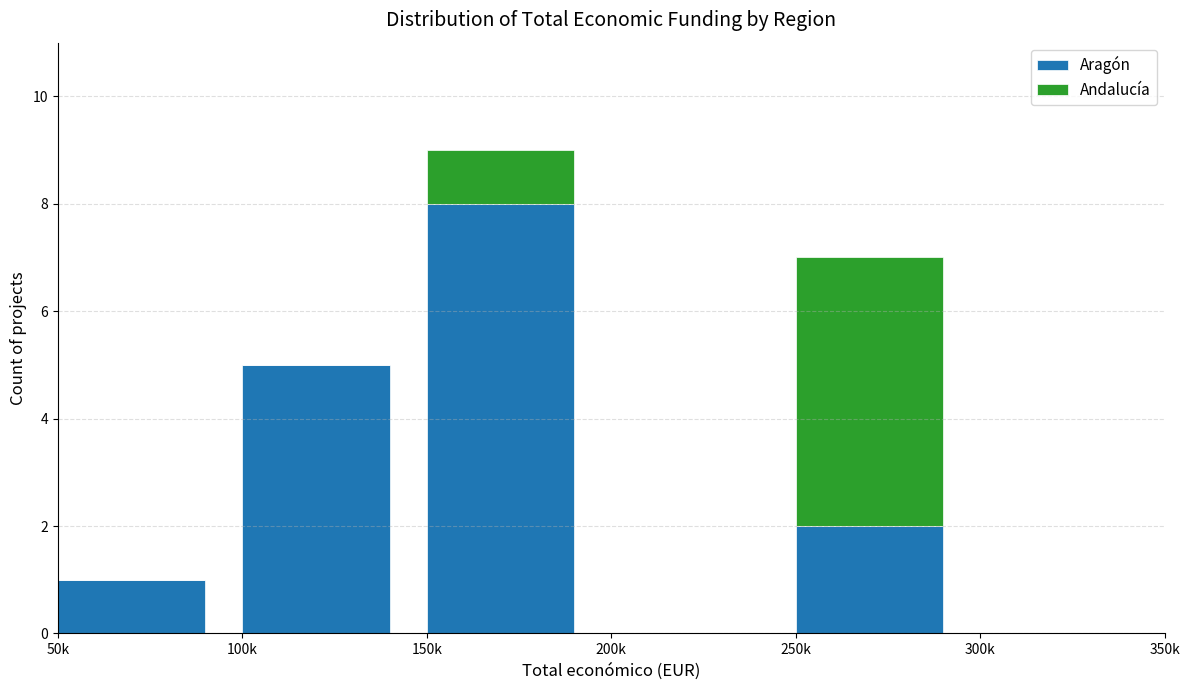

Reading left to right, what are the values for Aragón?

50k=1	100k=5	150k=8	200k=0	250k=2	300k=0